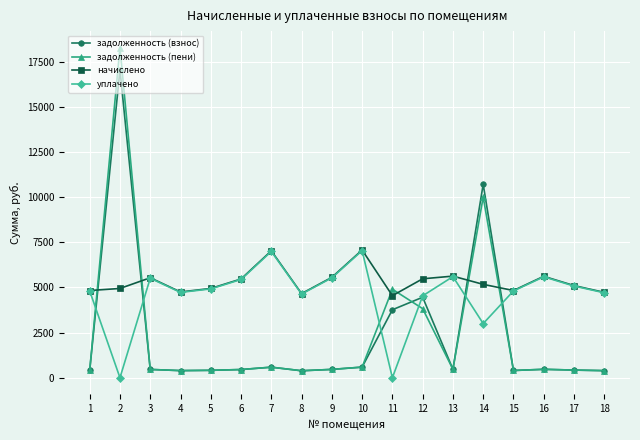

Is the value of уплачено at 18 greater than the value of начислено at 13?

No